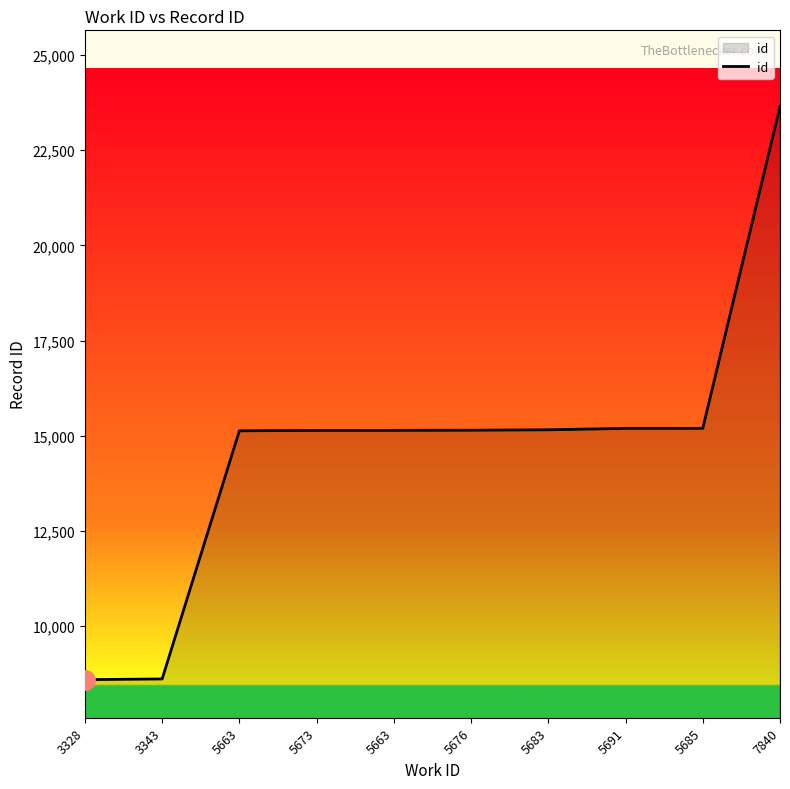

Does the chart have visible grid lines?

No